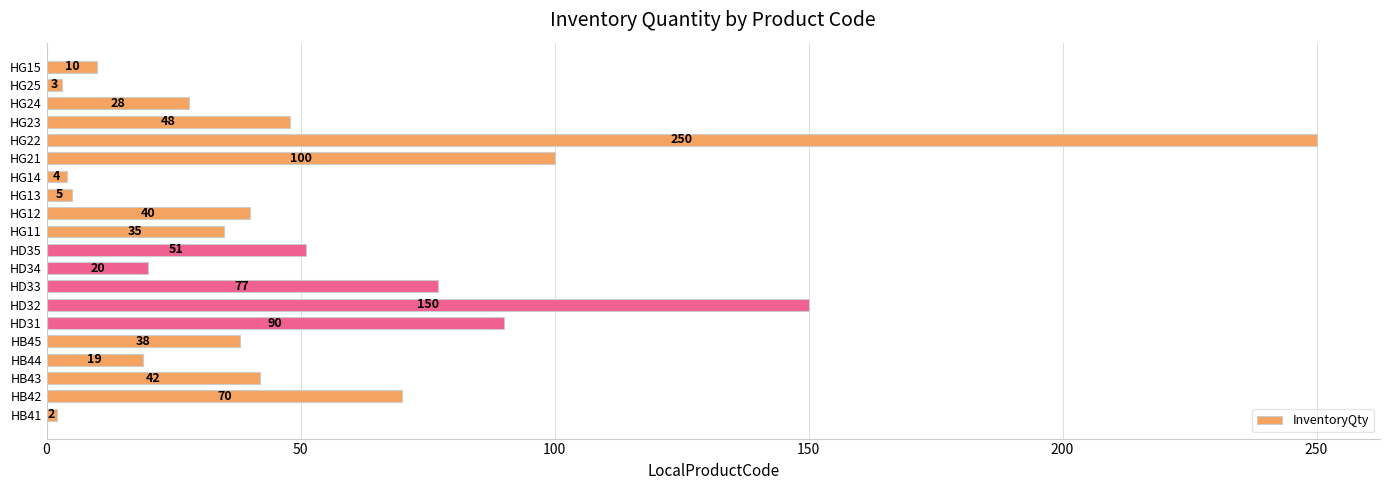

How many bars are there in total?

20